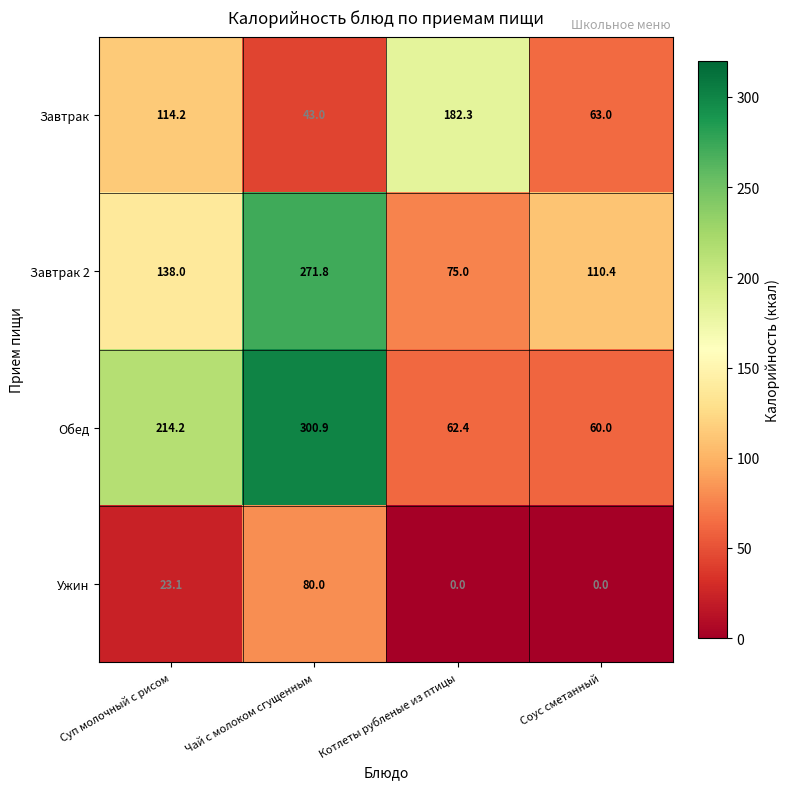

Which category has the highest value across all series?

Чай с молоком сгущенным